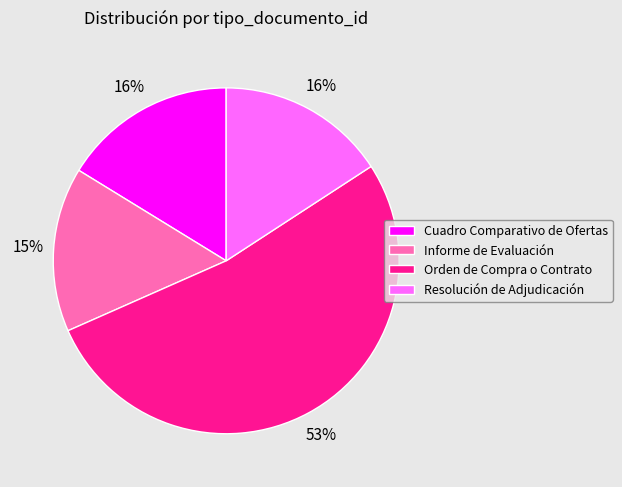

Is Resolución de Adjudicación the majority of the pie?

No